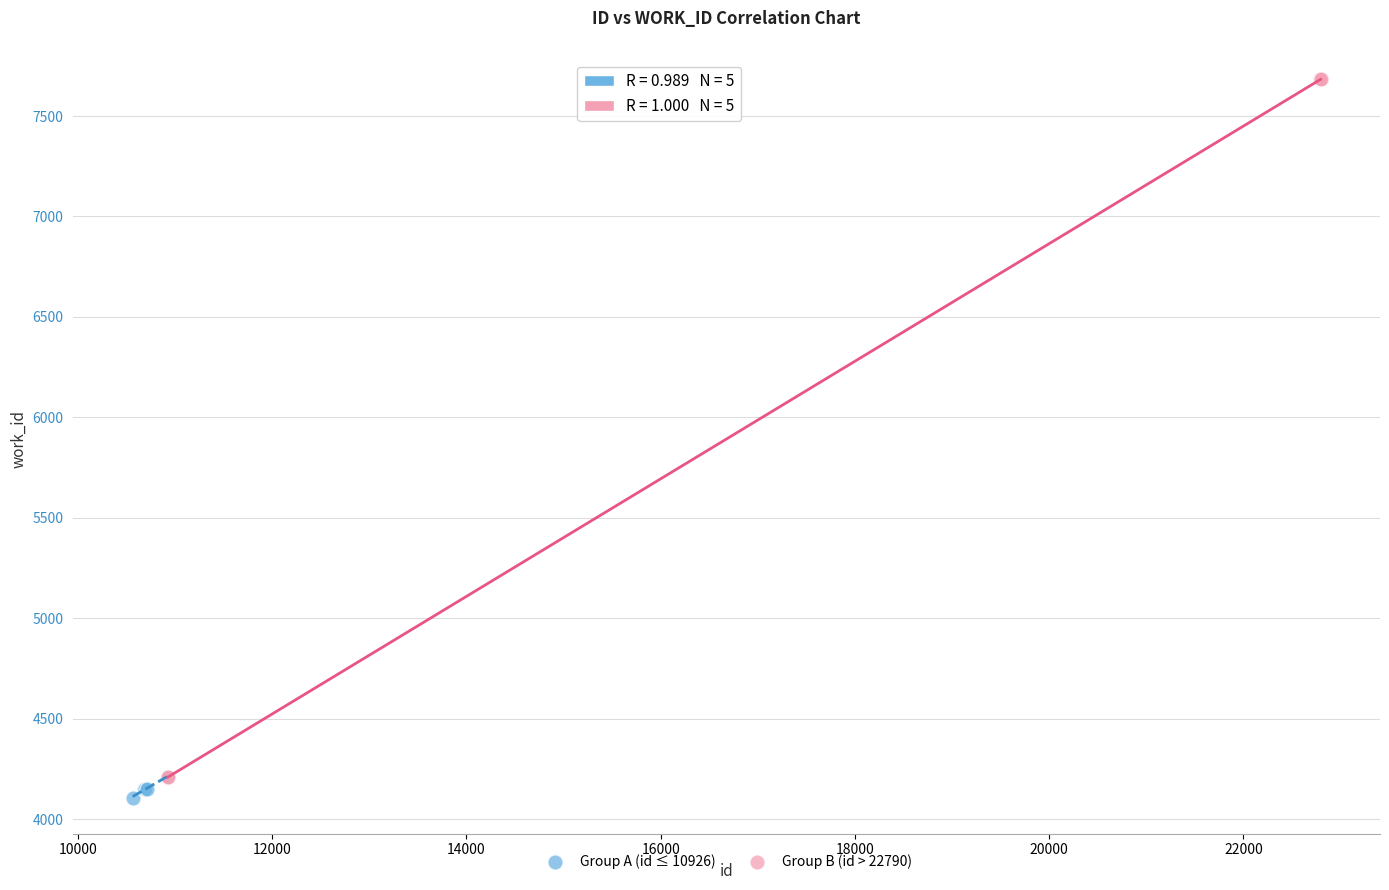

What are all the series names shown in the legend?

Group A (id ≤ 10926), Group B (id > 22790)